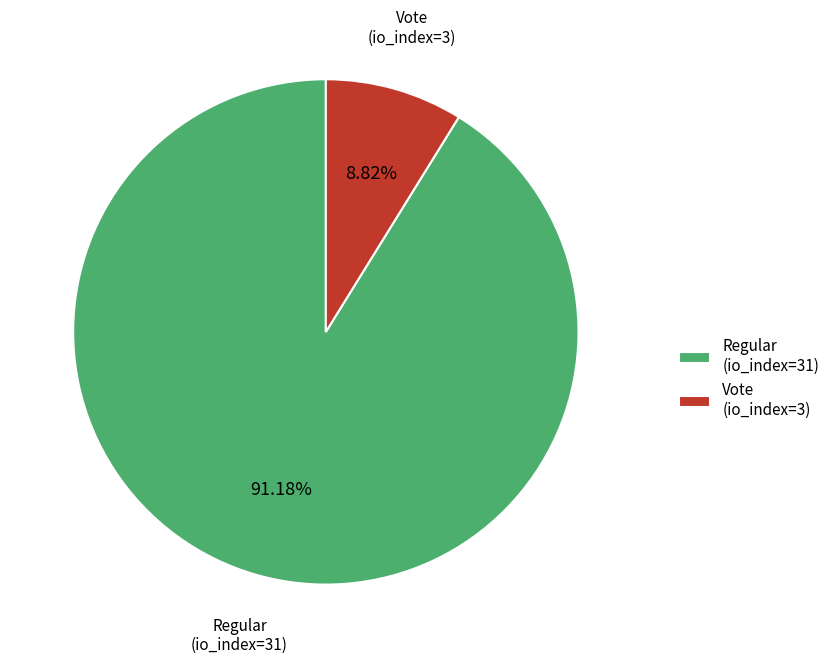

To the nearest percent, what percentage of the pie is Vote (io_index=3)?

9%